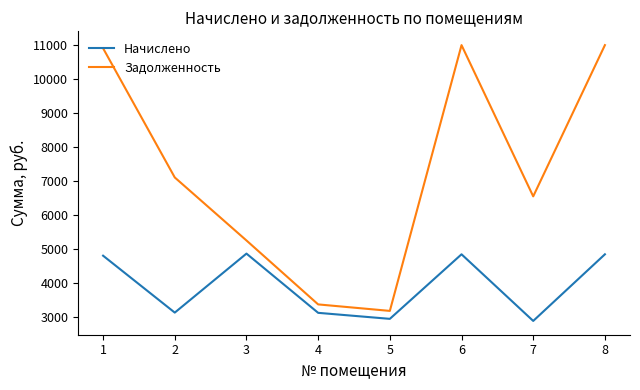

At which category does Начислено reach its first local peak?

3